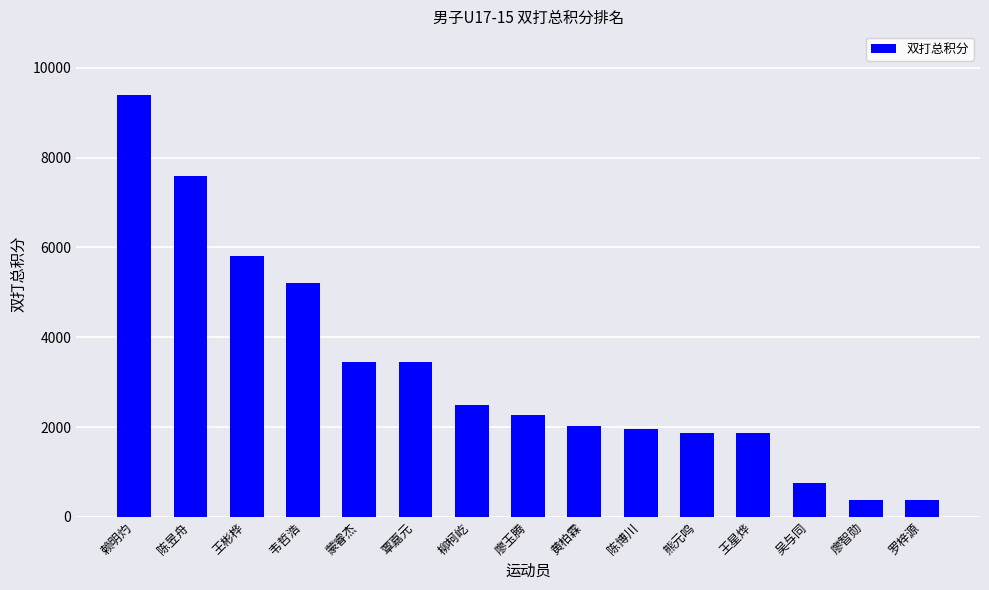

Which category has the highest value across all series?

赖明灼